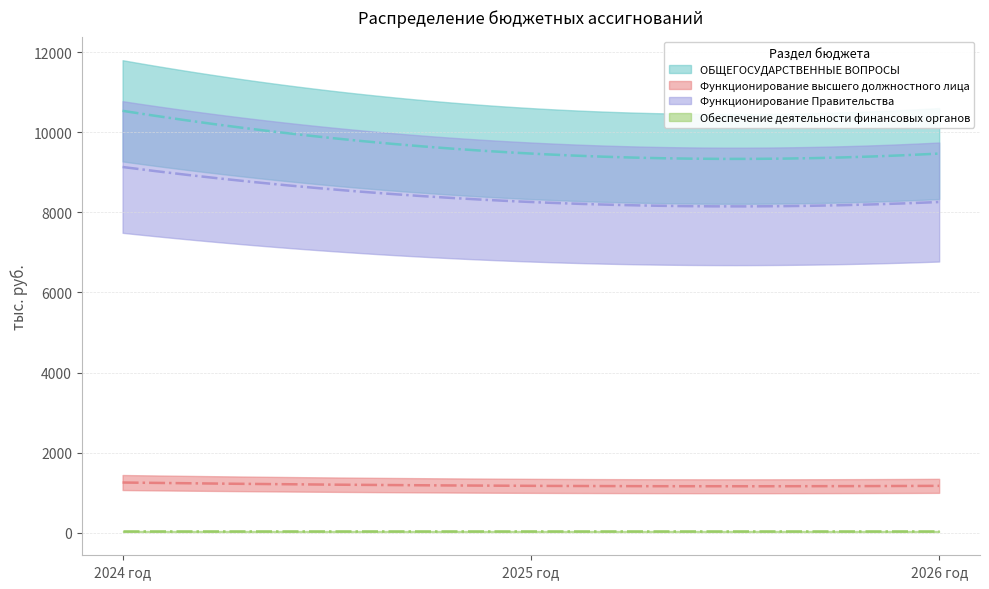

Rank the series by their maximum value, from lowest to highest.

Обеспечение деятельности финансовых органов, Функционирование высшего должностного лица, Функционирование Правительства, ОБЩЕГОСУДАРСТВЕННЫЕ ВОПРОСЫ